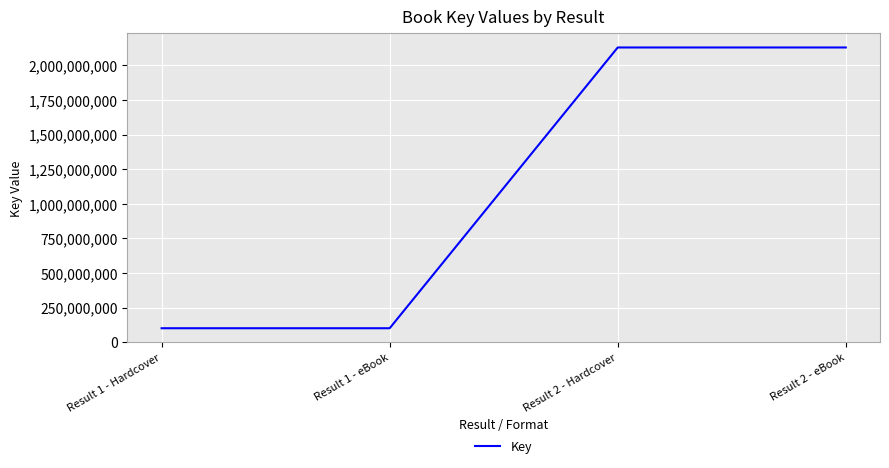

Which has a higher value, Result 1 - Hardcover or Result 2 - eBook?

Result 2 - eBook